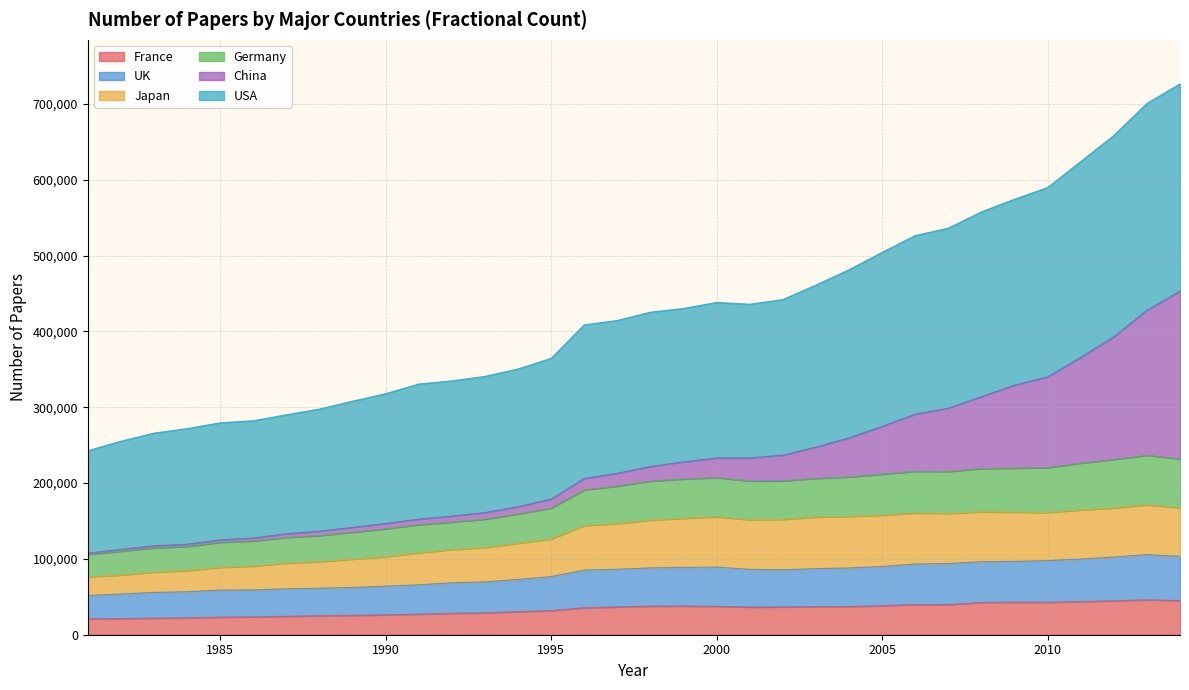

How many values in the USA series exceed 425374?

17